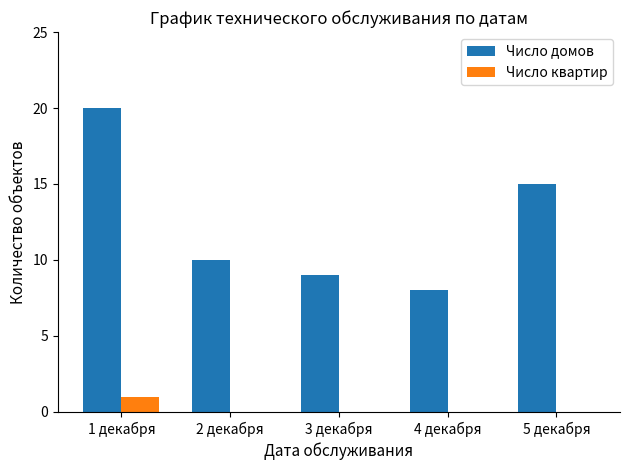

Which series has the largest total across all categories?

Число домов